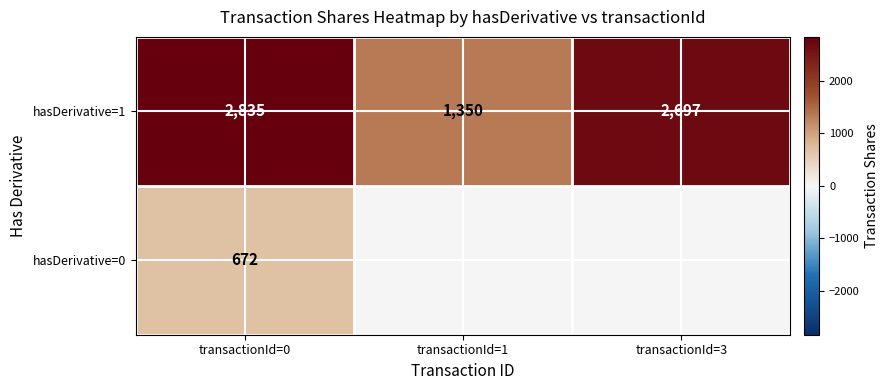

Is the value of hasDerivative=1 at transactionId=0 greater than the value of hasDerivative=0 at transactionId=0?

Yes